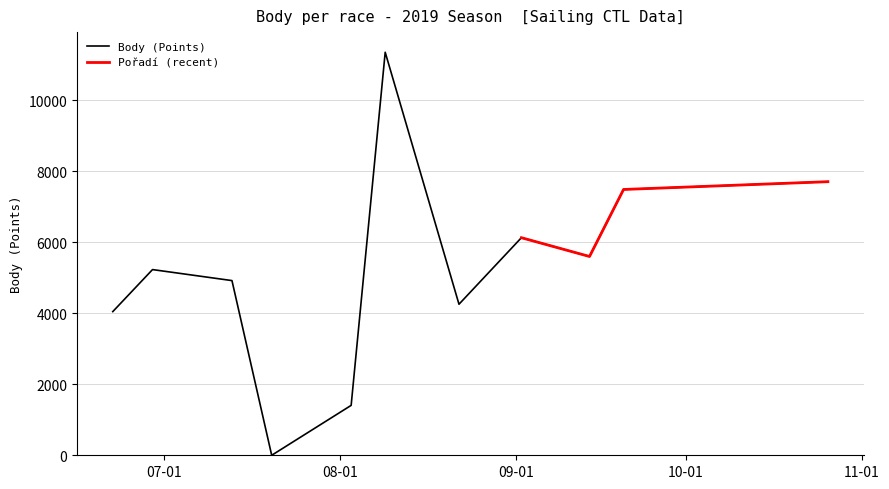

Count the number of categories in the chart.

11